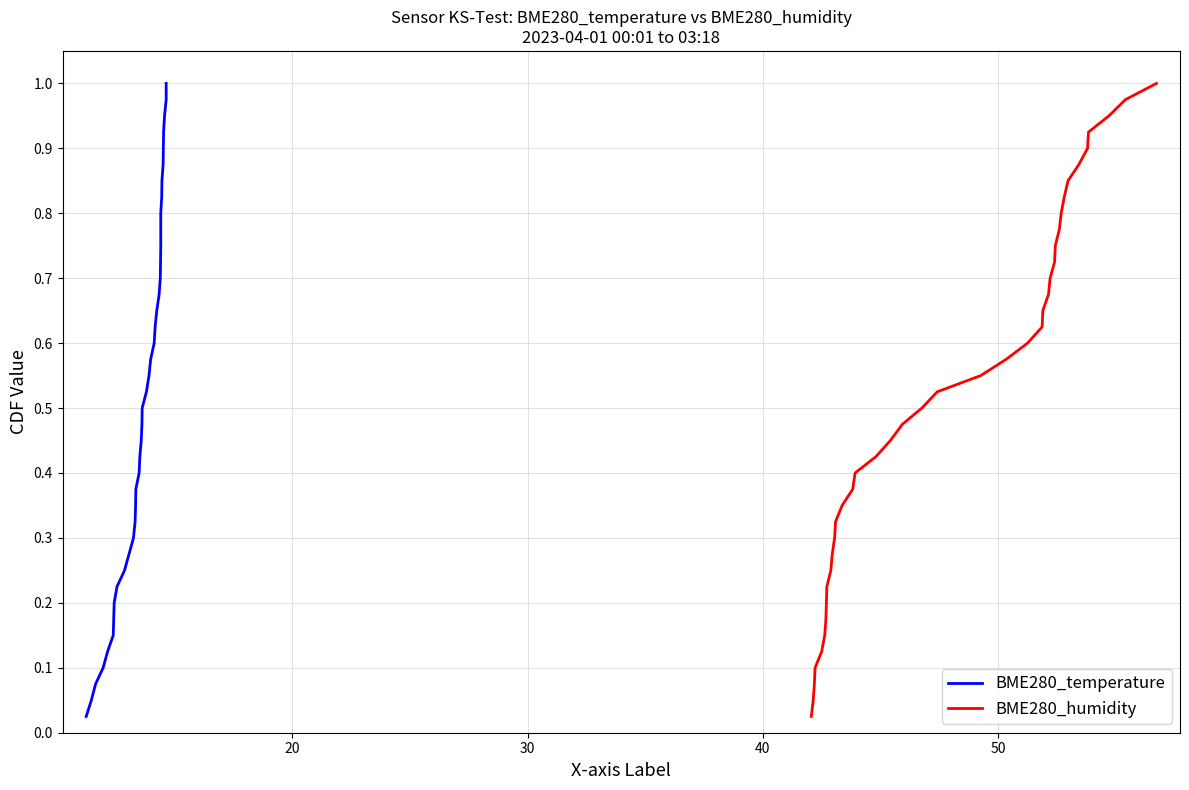

True or false: BME280_temperature has more than 1 interior local peaks.

False